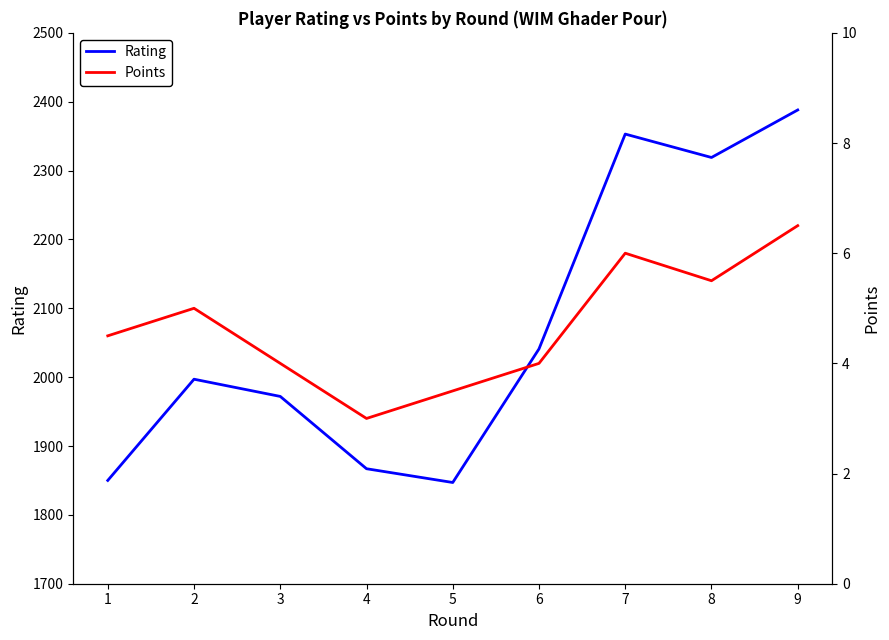

What is the spread (max minus min) of values at 4?

1864.0